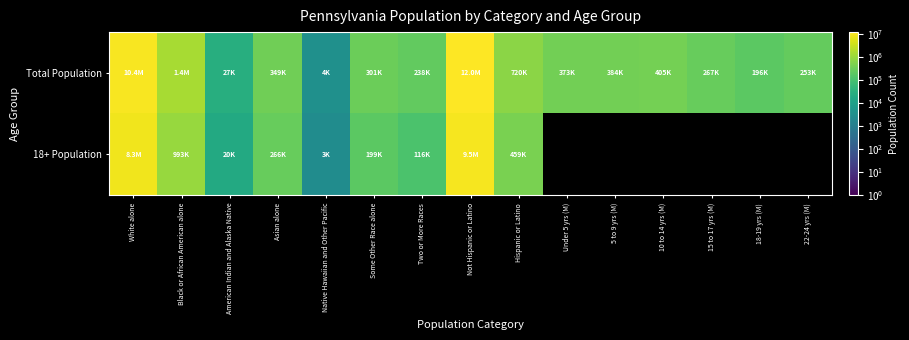

At which category is the sum across all series the highest?

Not Hispanic or Latino